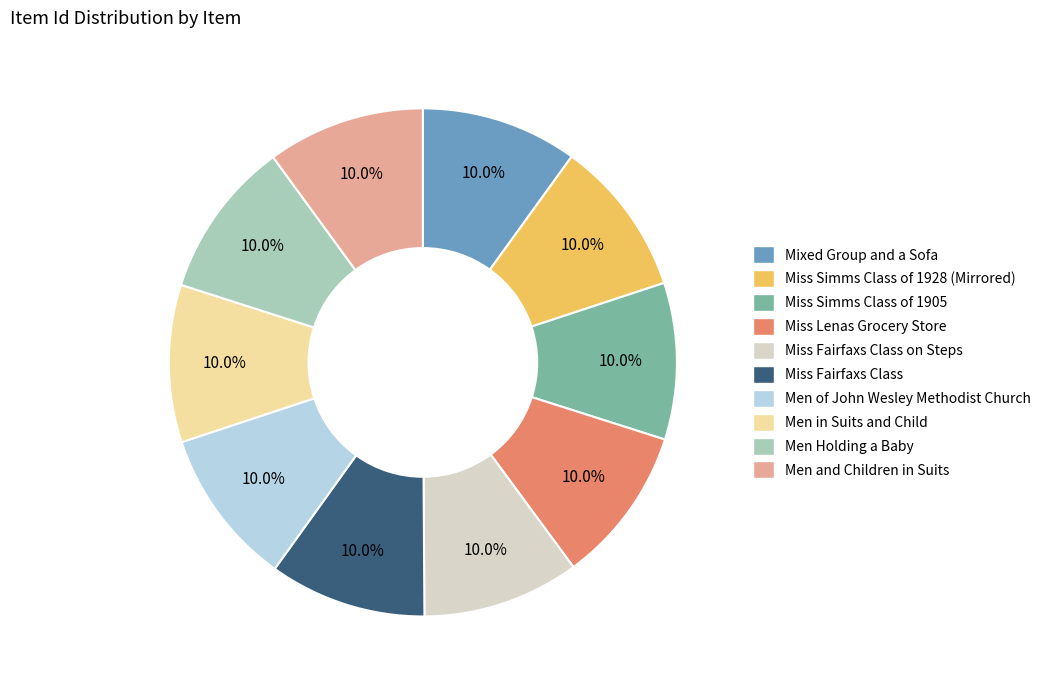

Is the sum of Men in Suits and Child and Miss Simms Class of 1905 greater than half?

No